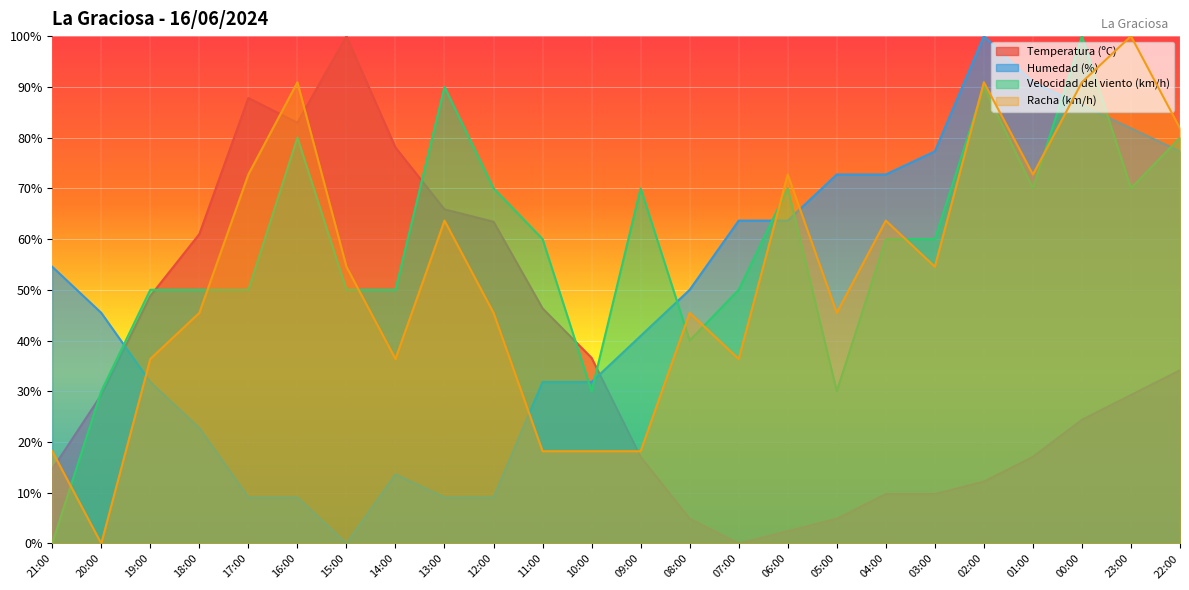

What is the label of the 3rd point from the right?

00:00